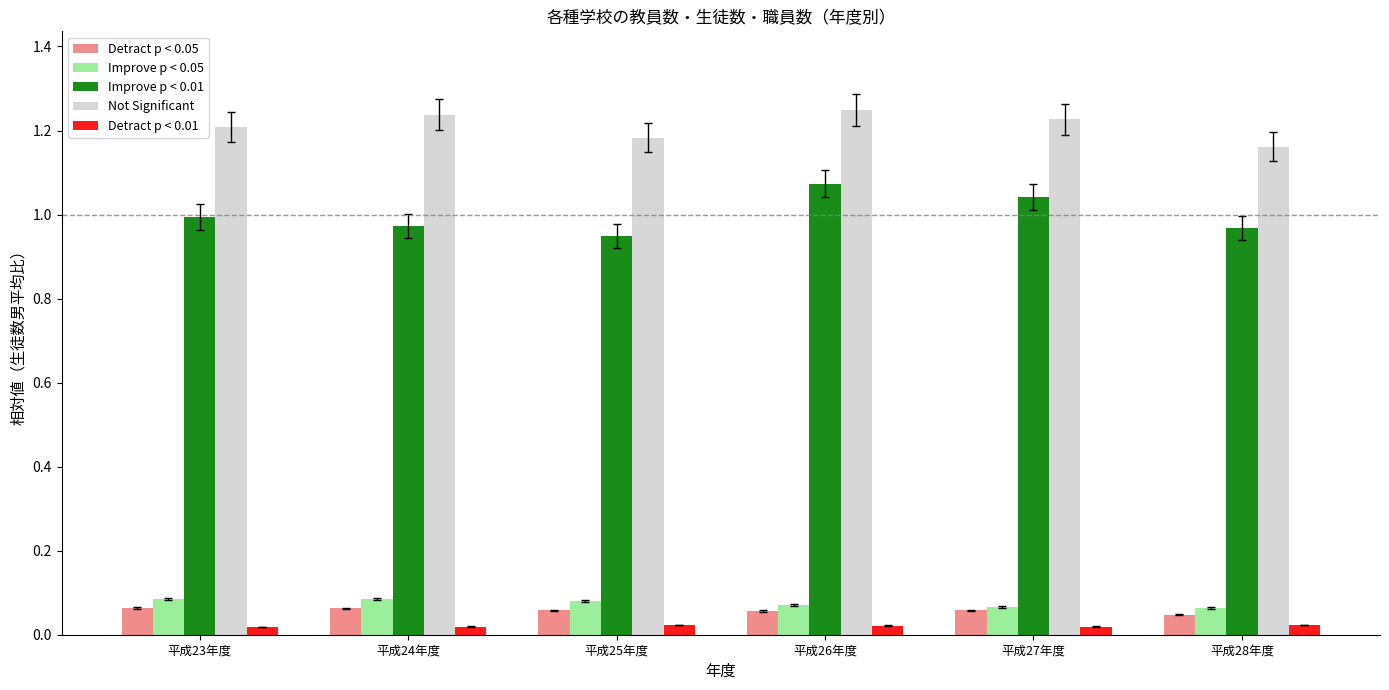

Is it true that Improve p < 0.05 equals 0.0 at 平成28年度?

False